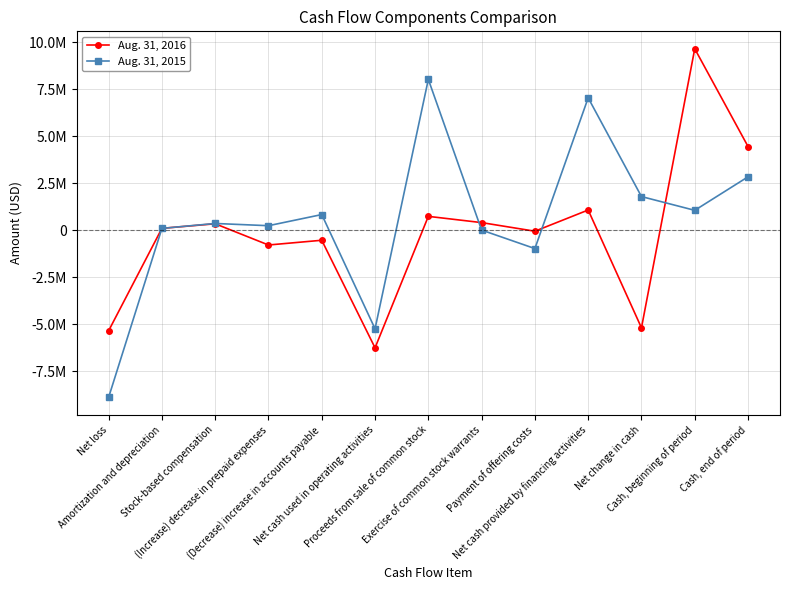

Count the number of data series in this chart.

2